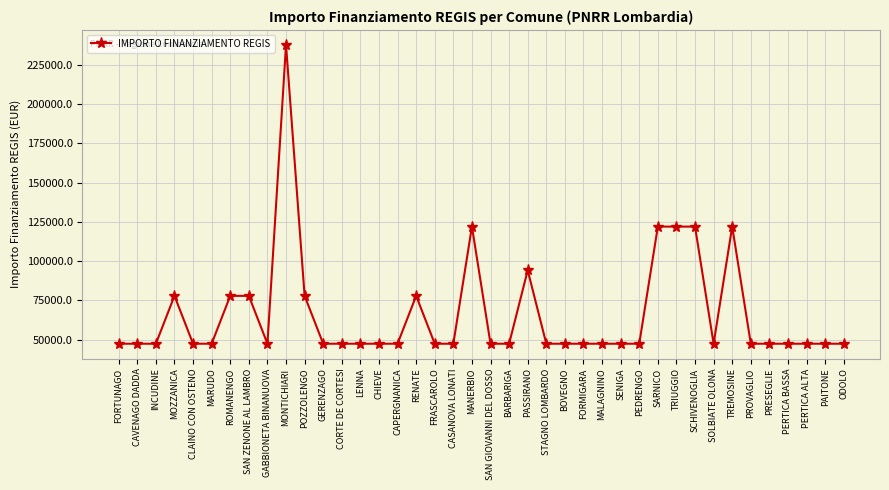

What is the ratio of the value at SAN ZENONE AL LAMBRO to the value at CAVENAGO DADDA?

1.6